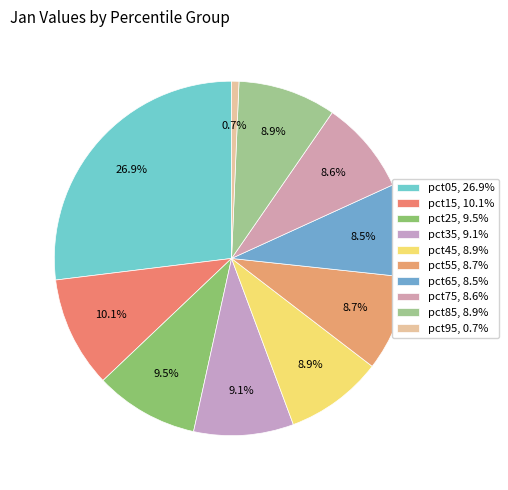

Rank the categories by value from highest to lowest.

pct05, pct15, pct25, pct35, pct85, pct45, pct55, pct75, pct65, pct95